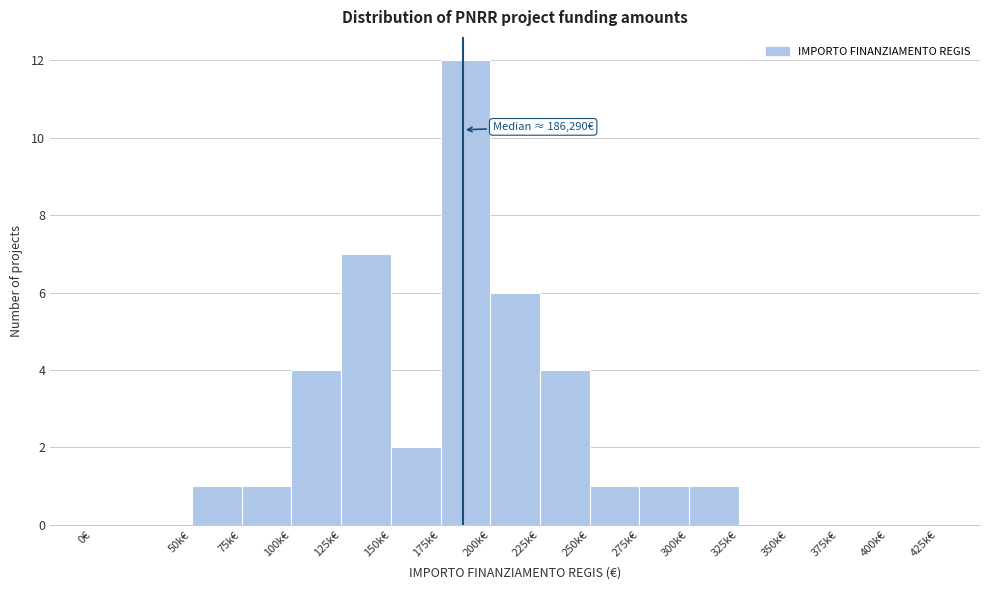

Reading left to right, transcribe all the data shown in this chart.

0€=0	50k€=1	75k€=1	100k€=4	125k€=7	150k€=2	175k€=12	200k€=6	225k€=4	250k€=1	275k€=1	300k€=1	325k€=0	350k€=0	375k€=0	400k€=0